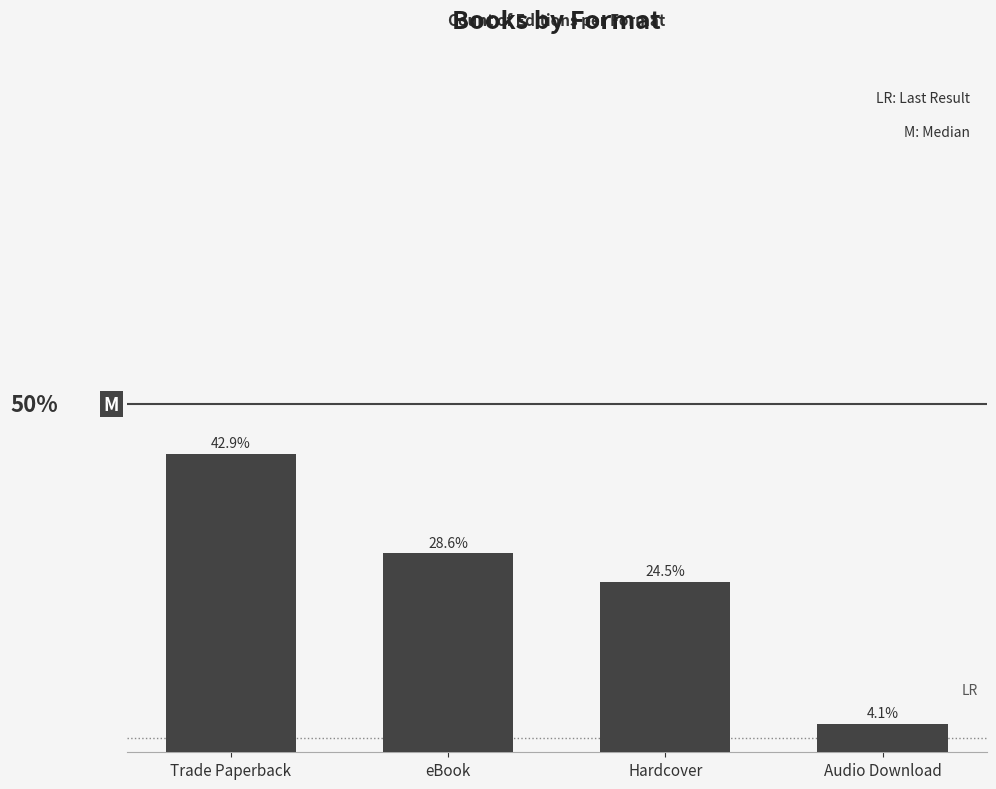

What is the label of the 1st bar from the left?

Trade Paperback